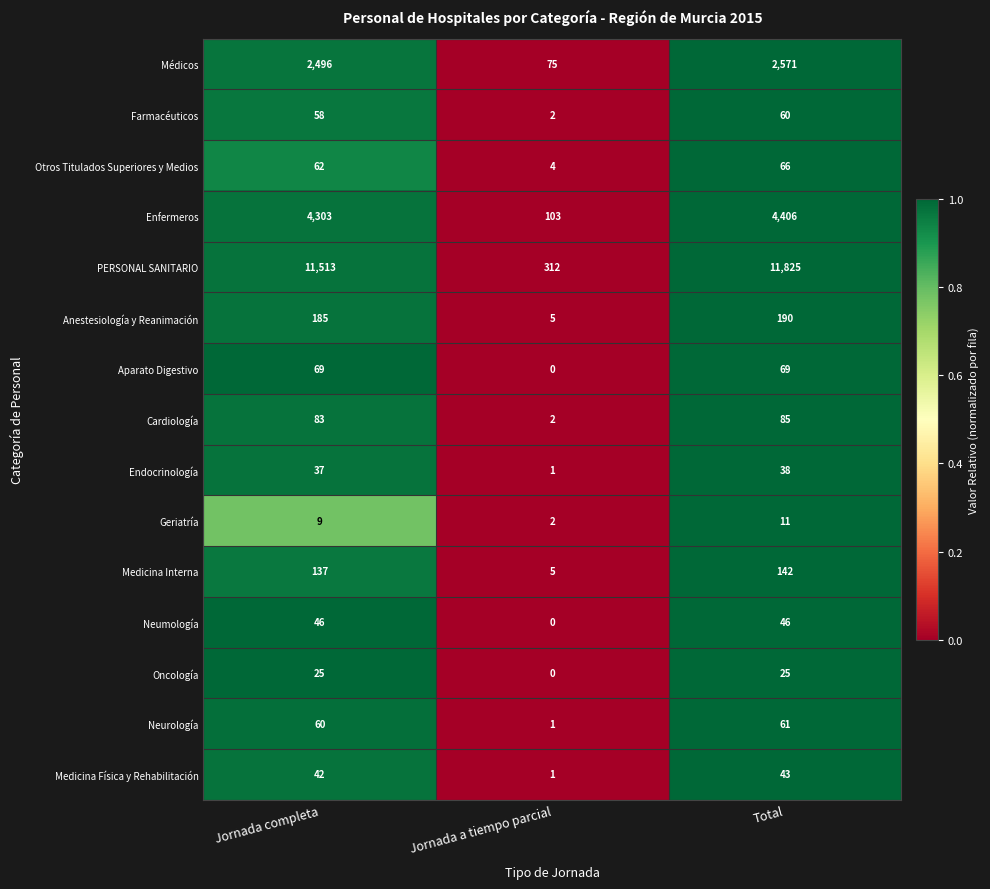

At how many categories does at least one series exceed 0?

3